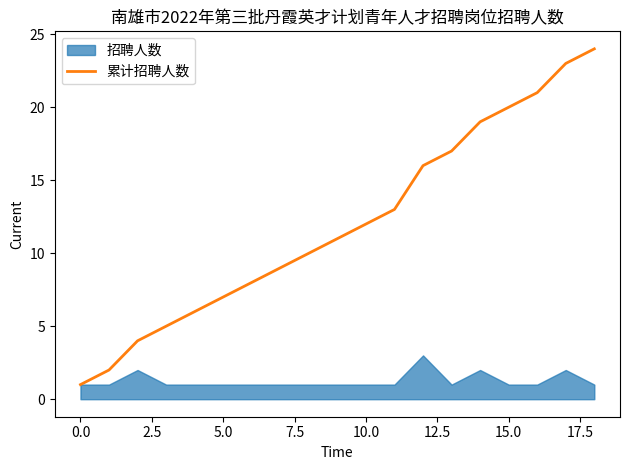

What is the change in value from 15 to 18?

+4